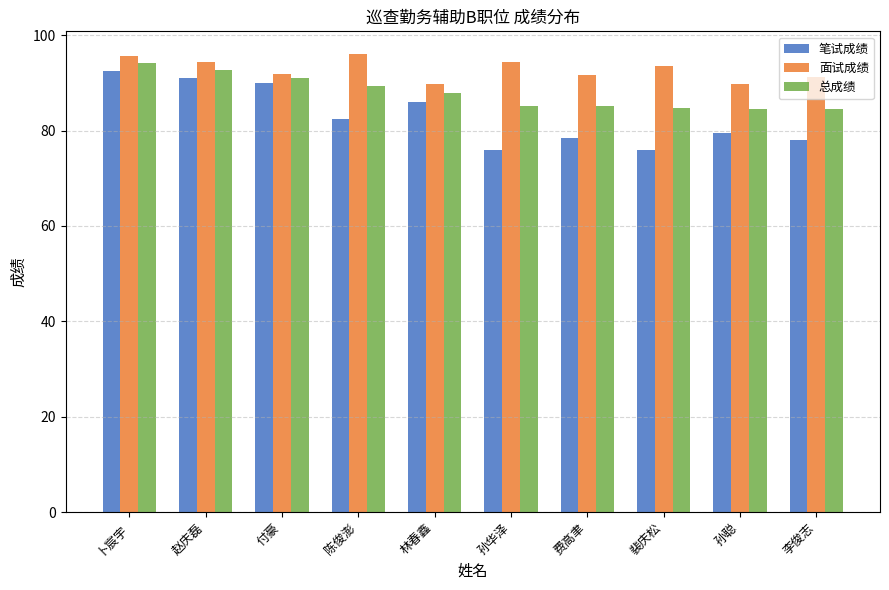

What is the minimum value shown in the chart?

76.0